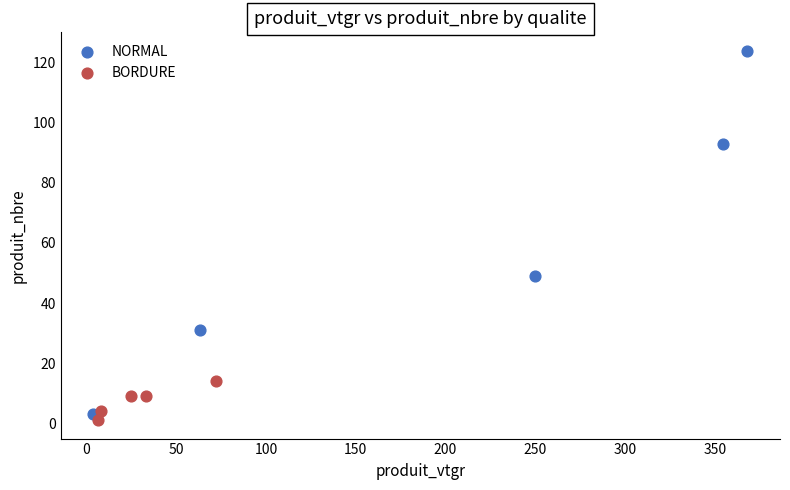

Which series has the widest spread of Y values?

NORMAL